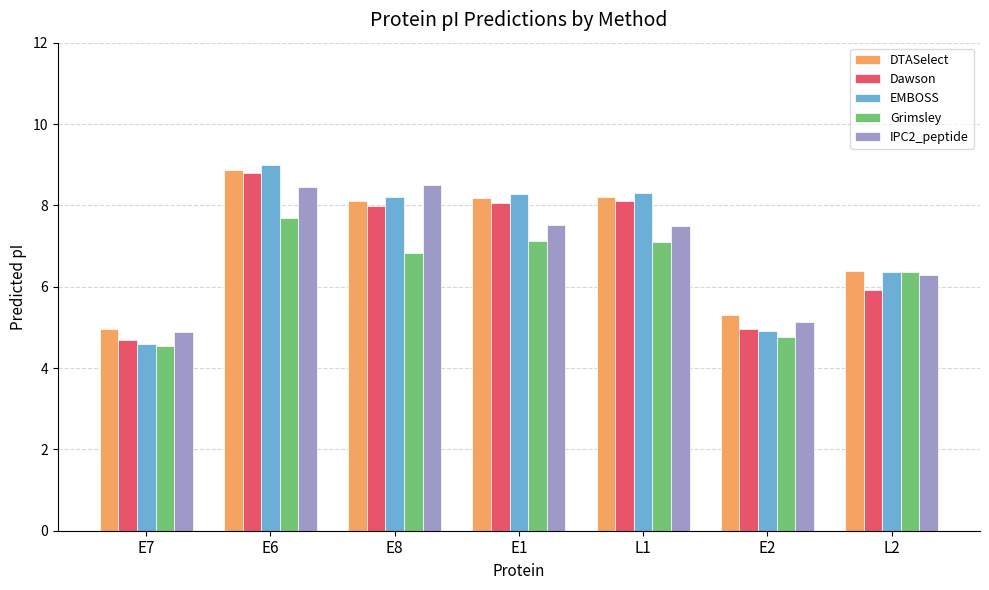

The value of DTASelect at E2 is 5.3. True or false?

True